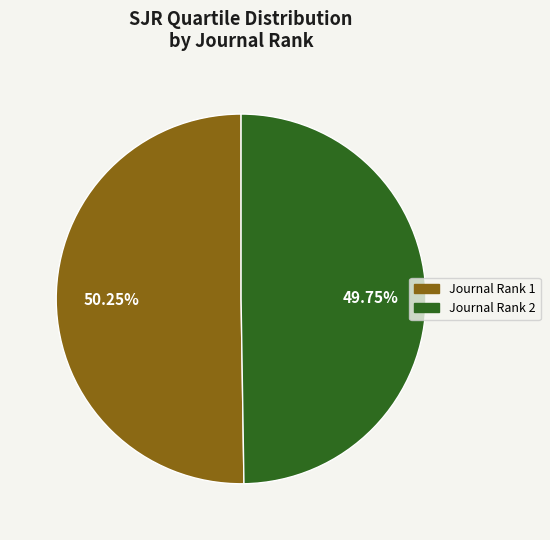

Count the number of slices in the pie.

2